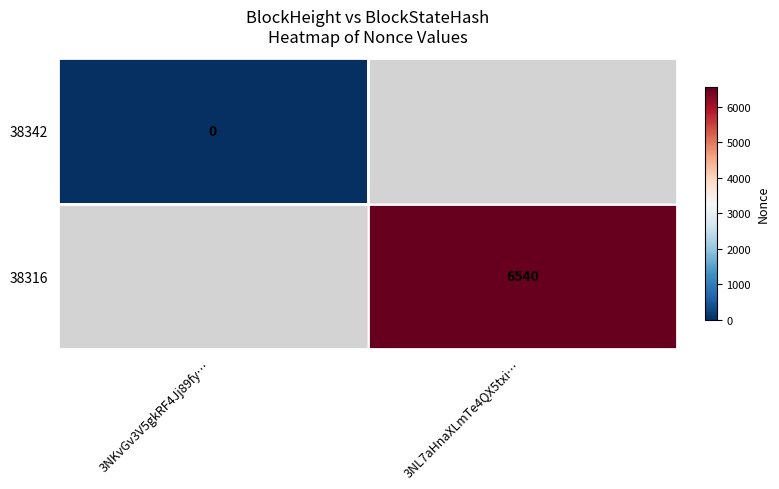

Is the value of 38316 at 3NL7aHnaXLmTe4QX5txi… greater than the value of 38342 at 3NKvGv3V5gkRF4Jj89fy…?

Yes